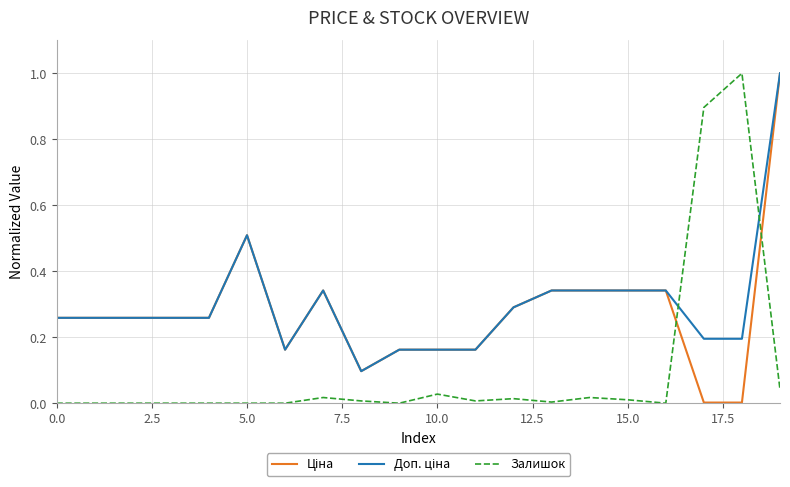

Is this an area chart (filled region under the line)?

No